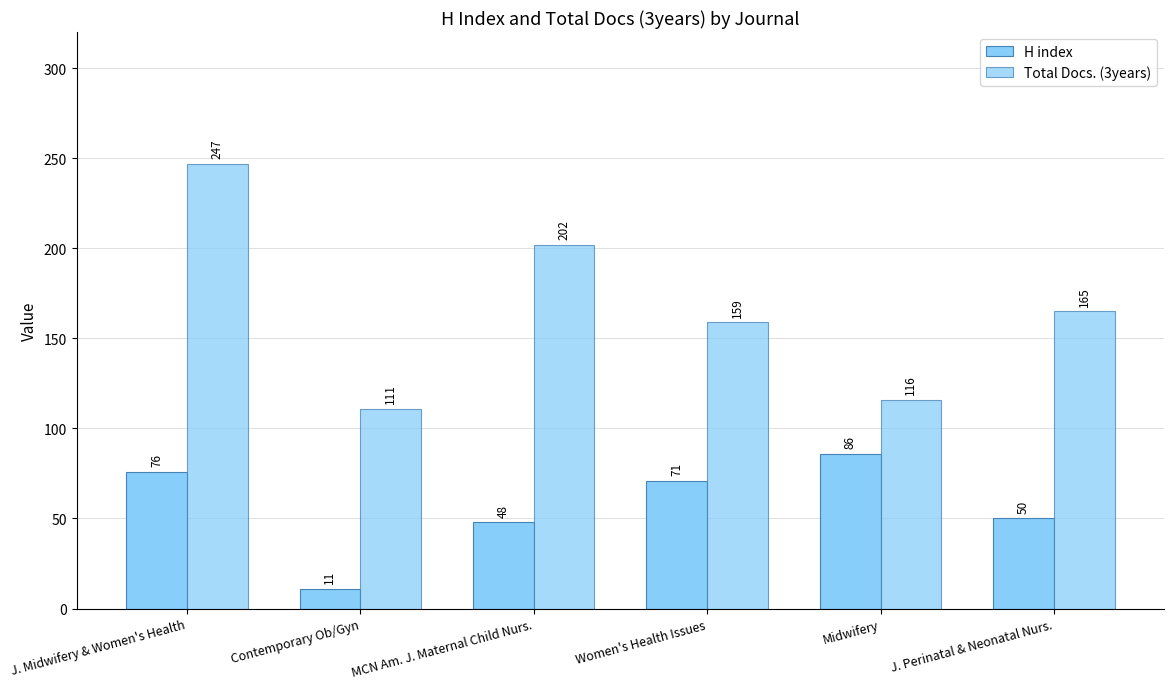

How many distinct data groups are displayed?

2